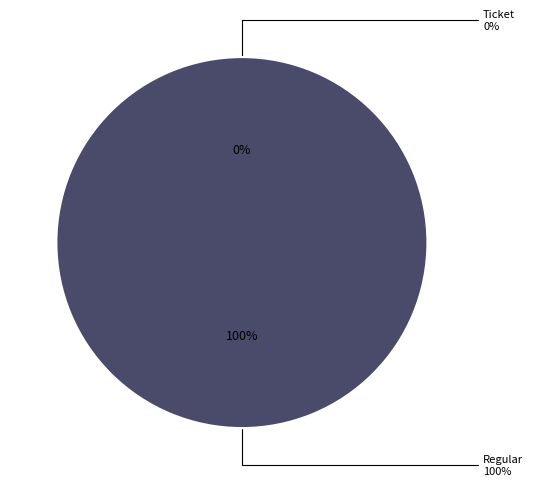

Is it true that Ticket is 11% of the pie?

False